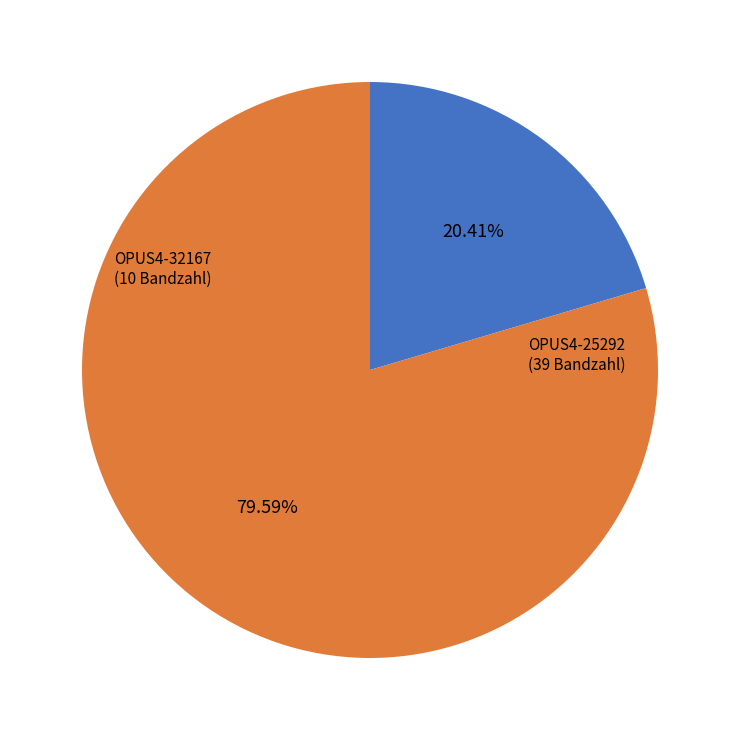

To the nearest percent, what is the average slice percentage?

50%